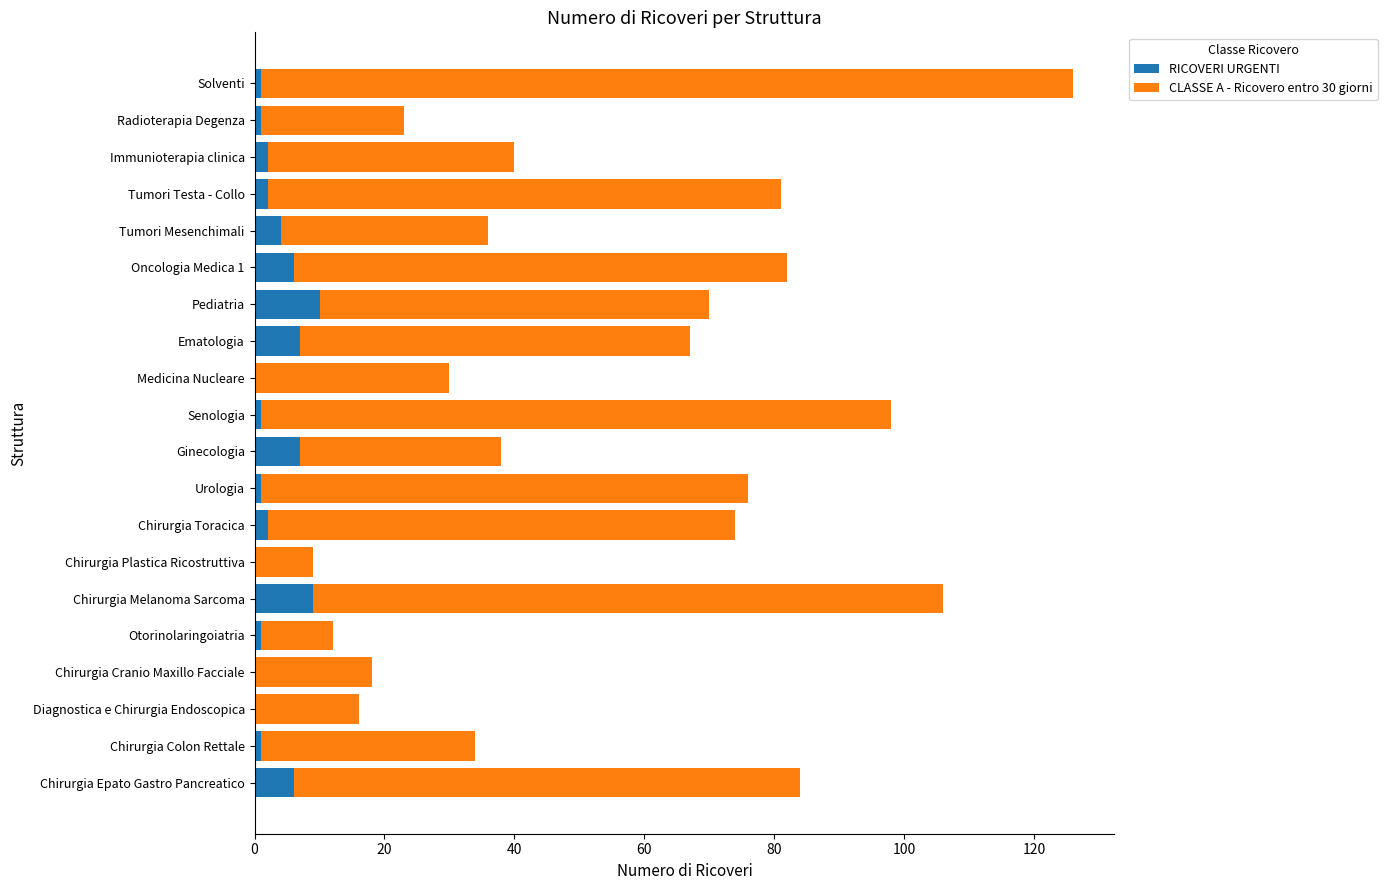

What is the total value across all series at Pediatria?

70